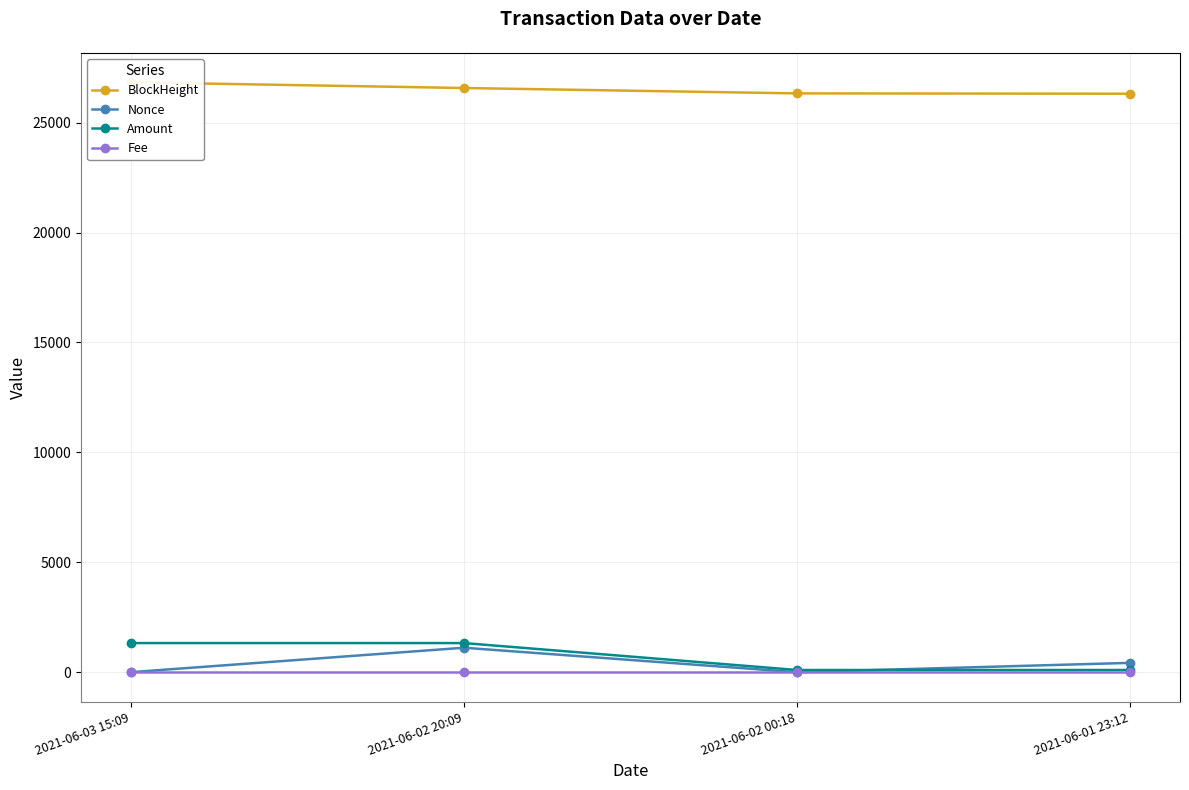

List the labels in order of Nonce value, smallest first.

2021-06-02 00:18, 2021-06-03 15:09, 2021-06-01 23:12, 2021-06-02 20:09